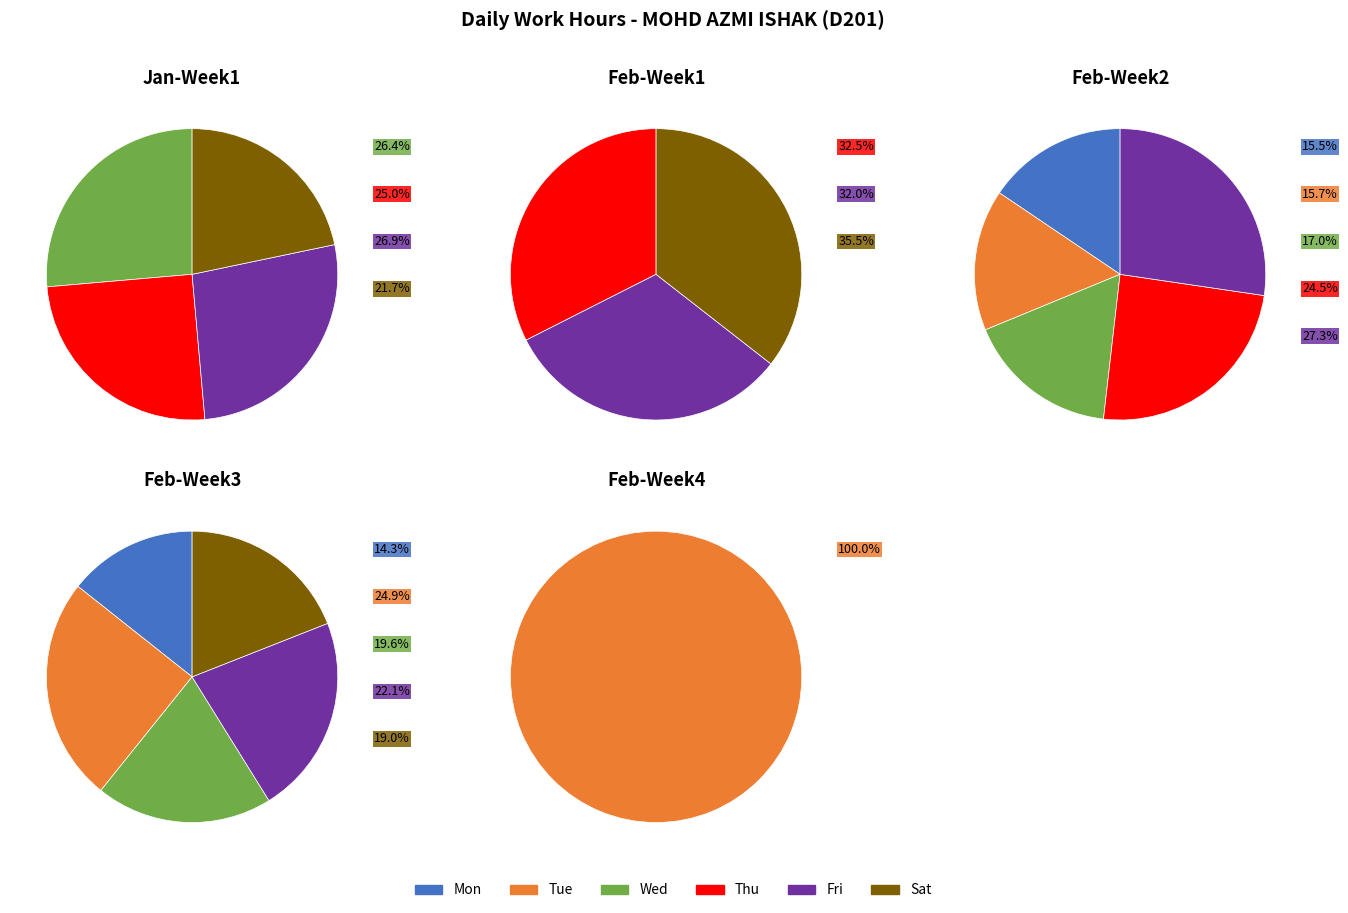

To the nearest percent, what portion does Tue represent?

100%